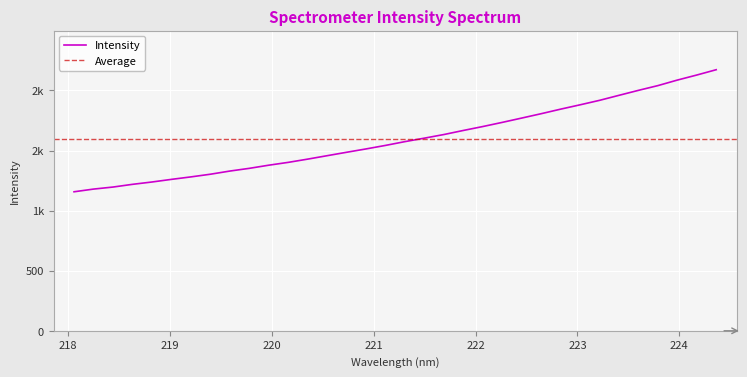

The value at 220 is 827.1. True or false?

False